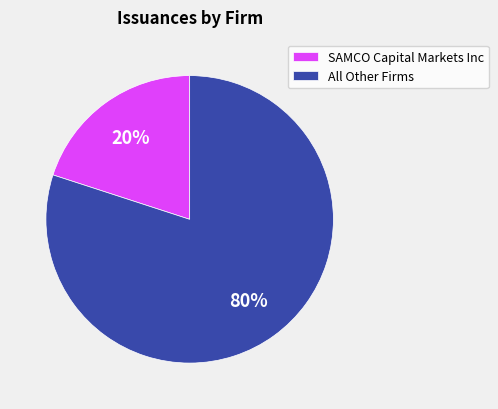

Do SAMCO Capital Markets Inc and All Other Firms together represent more than half of the pie?

Yes